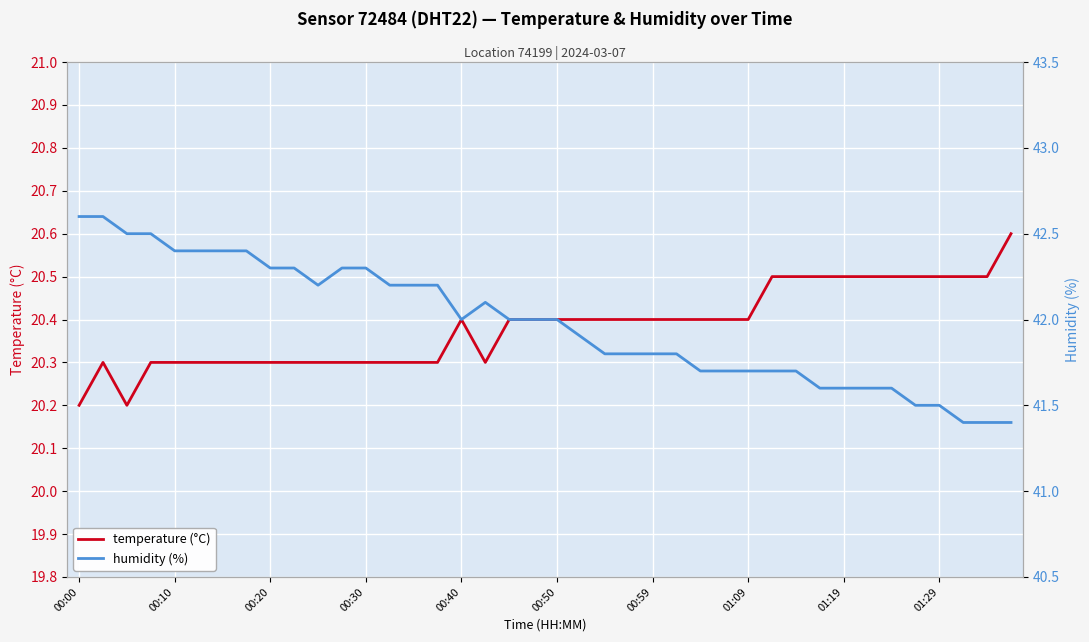

What are all the series names shown in the legend?

temperature (°C), humidity (%)